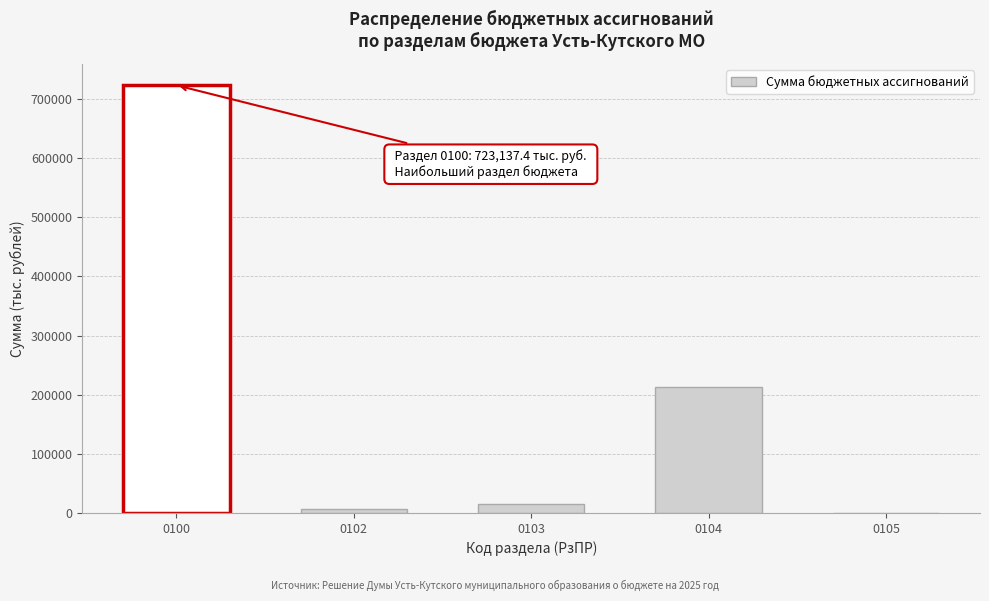

Reading left to right, extract all data points from this chart.

0100=723137.4	0102=7189.1	0103=14545.2	0104=213755.4	0105=8.4